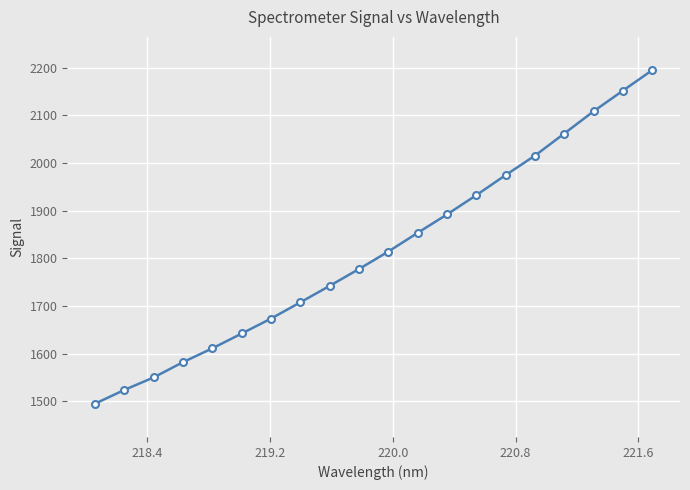

What is the maximum value shown in the chart?

2194.8